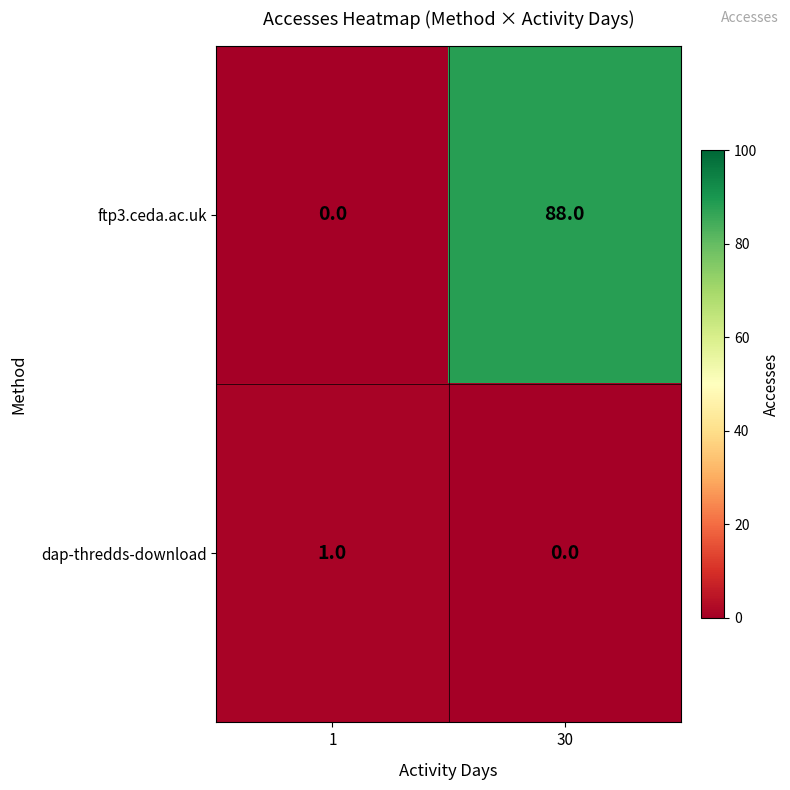

At which category is the sum across all series the highest?

30